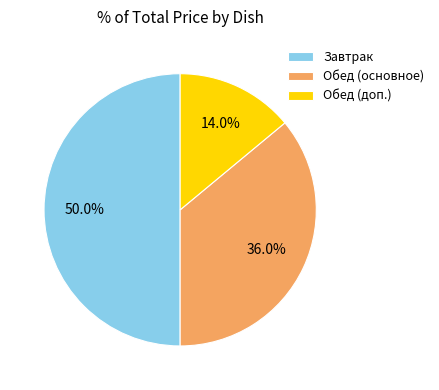

Combined, what portion of the pie is Обед (доп.) and Обед (основное)?

50.0%